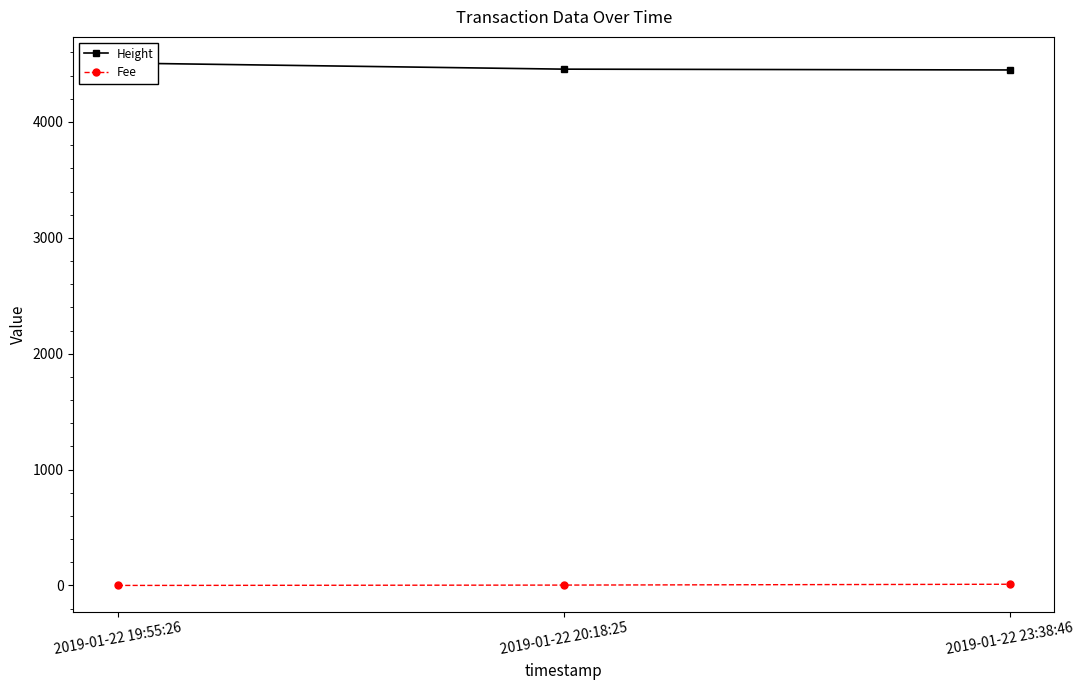

What is the difference between the Fee values at 2019-01-22 20:18:25 and 2019-01-22 19:55:26?

3.0